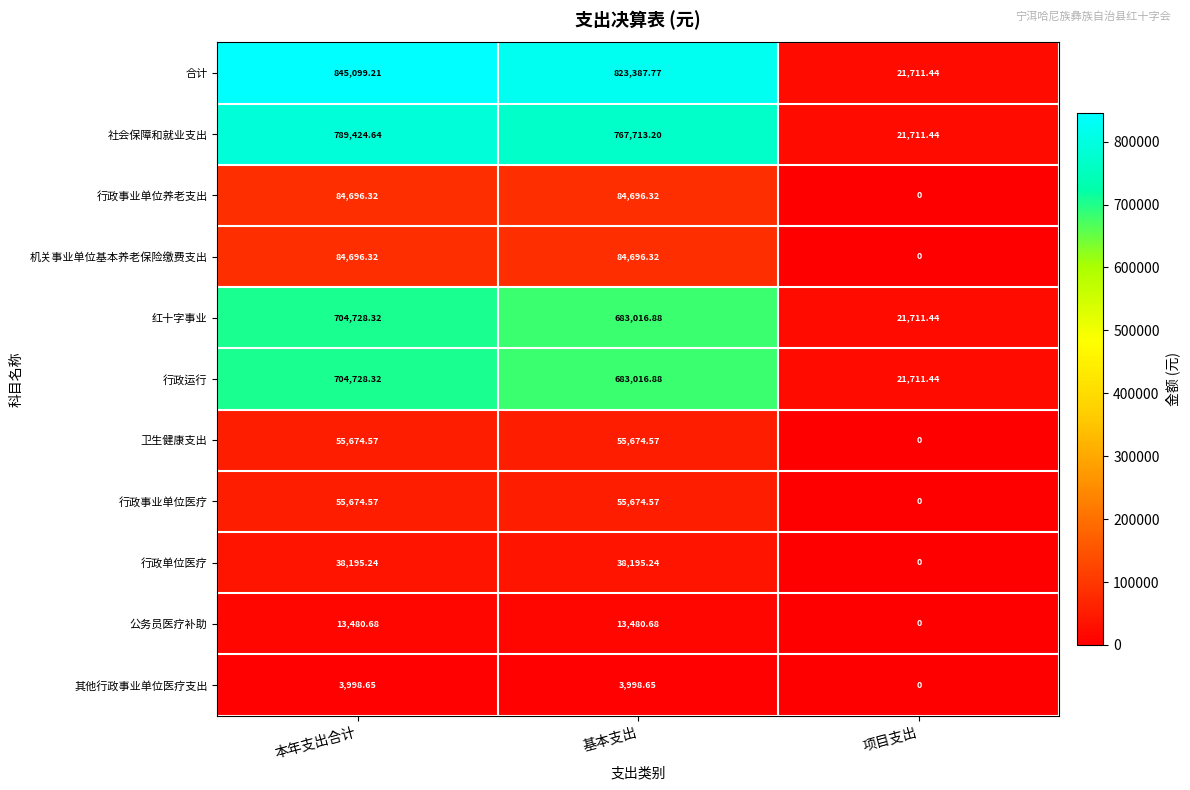

What is the spread (max minus min) of values at 基本支出?

819389.1